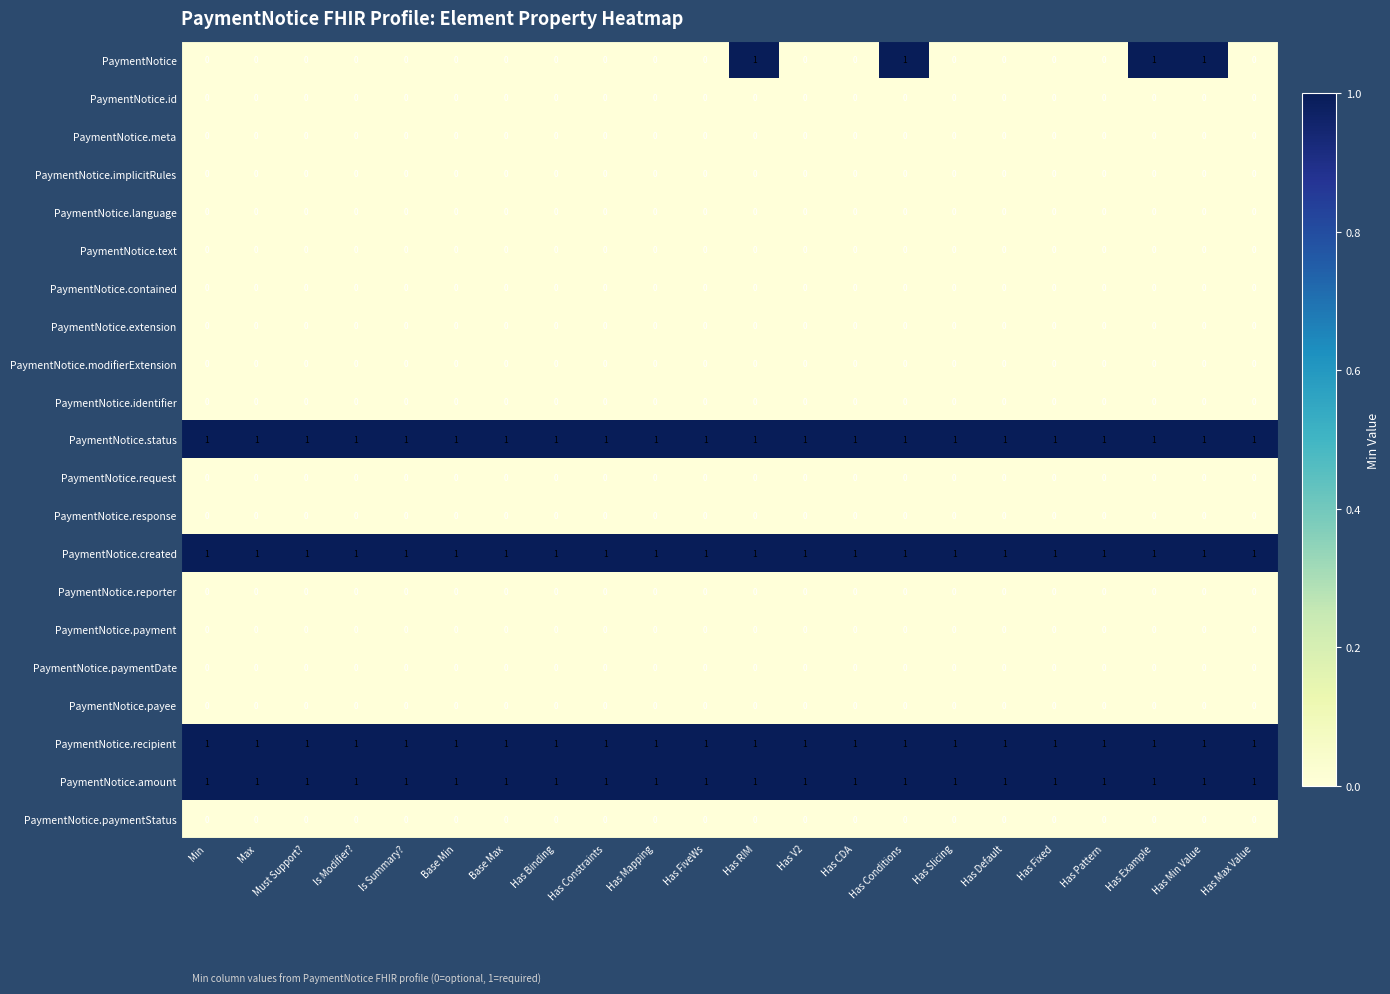

How many distinct data groups are displayed?

21